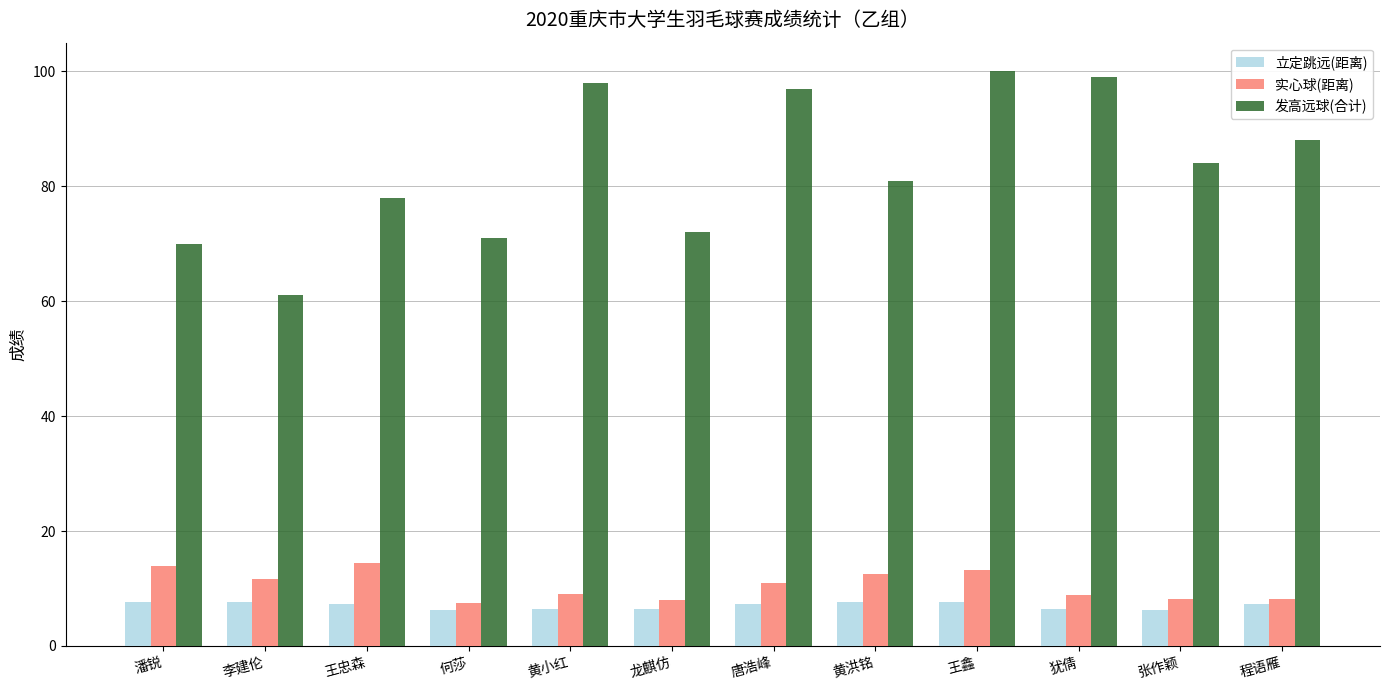

What are all the series names shown in the legend?

立定跳远(距离), 实心球(距离), 发高远球(合计)